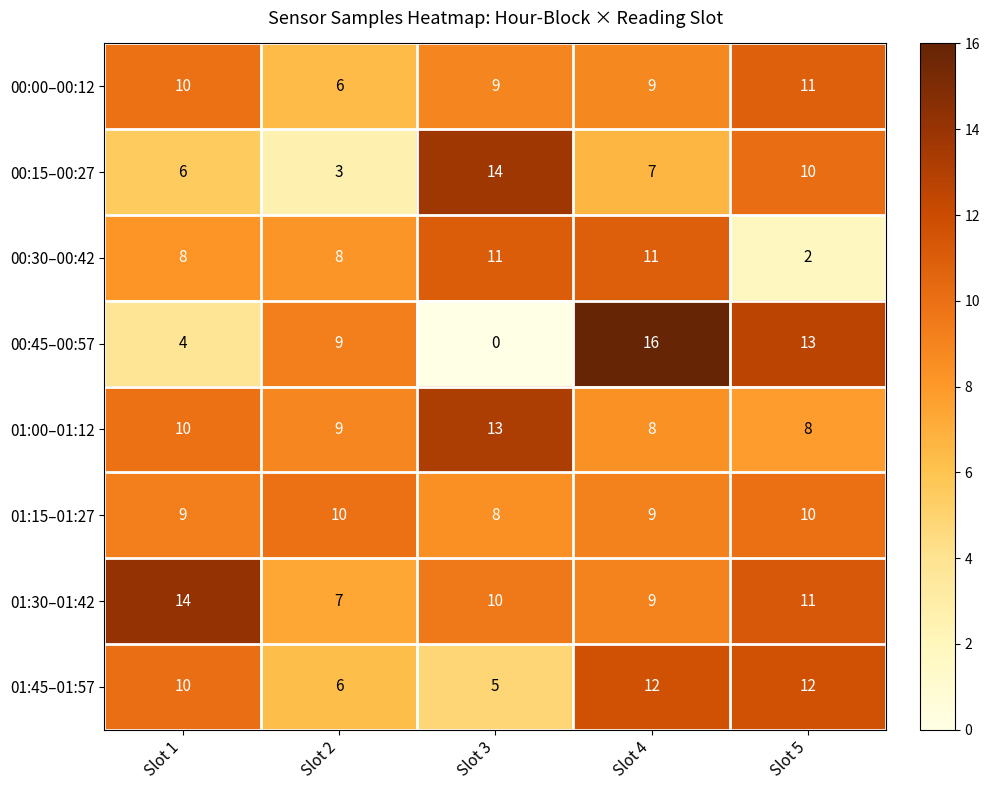

How many series are shown in this chart?

8